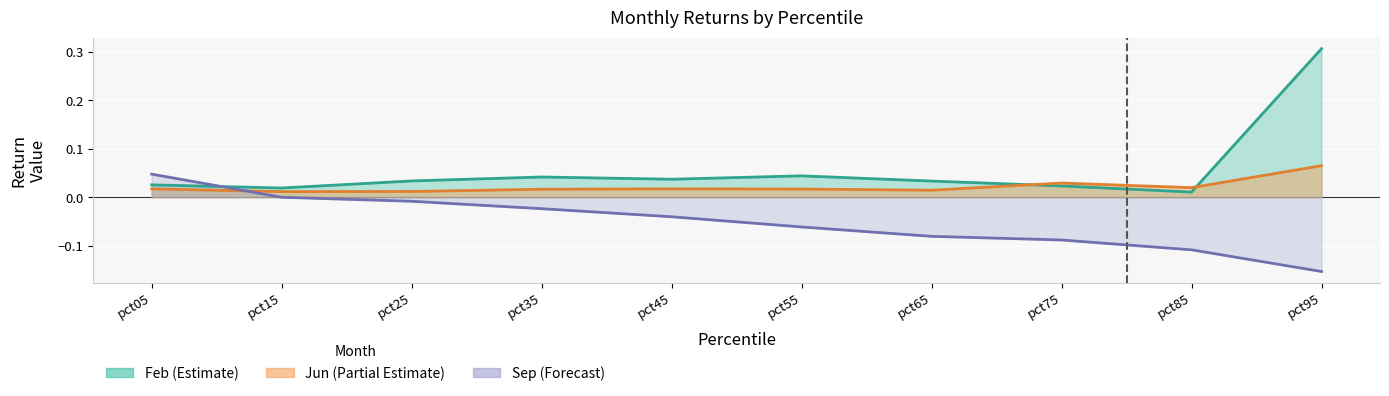

Rank the series at pct85 from highest to lowest value.

Jun, Feb, Sep